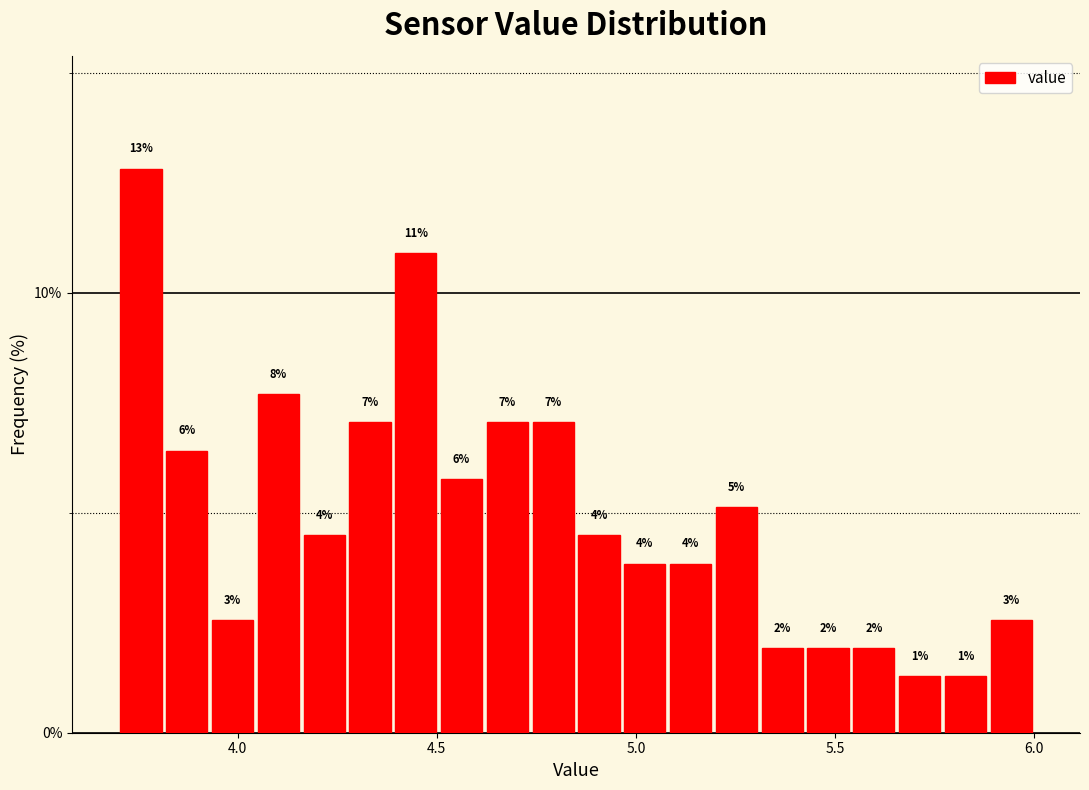

Around what value on the x-axis is the tallest bar? Give the approximate position of its centre, as read against the axis.

3.75